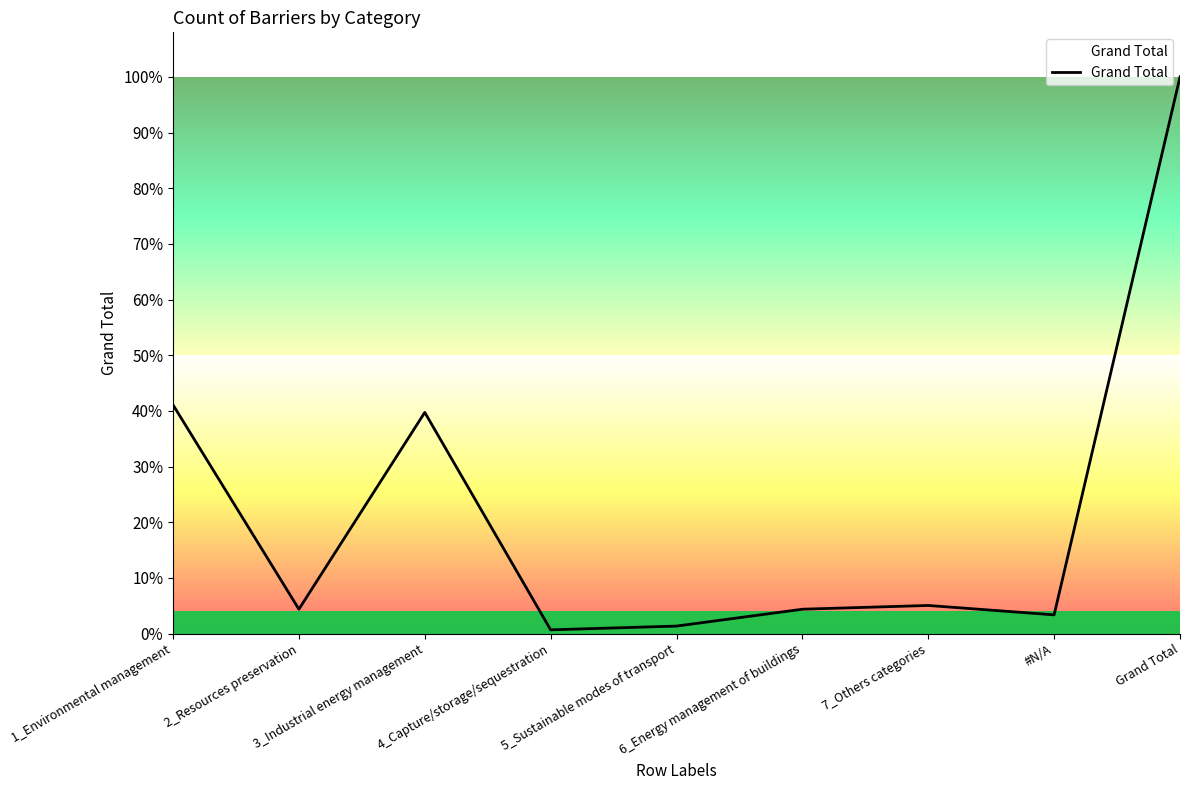

Where does the data first go above 13?

1_Environmental management